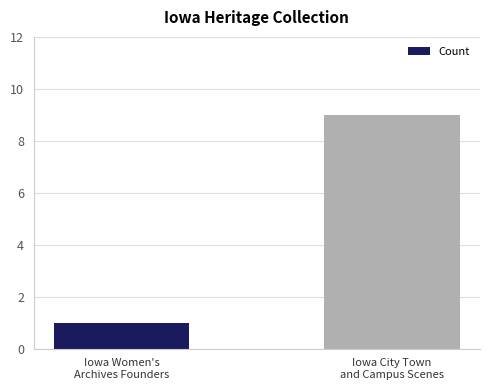

What position from the left is Iowa City Town
and Campus Scenes?

2